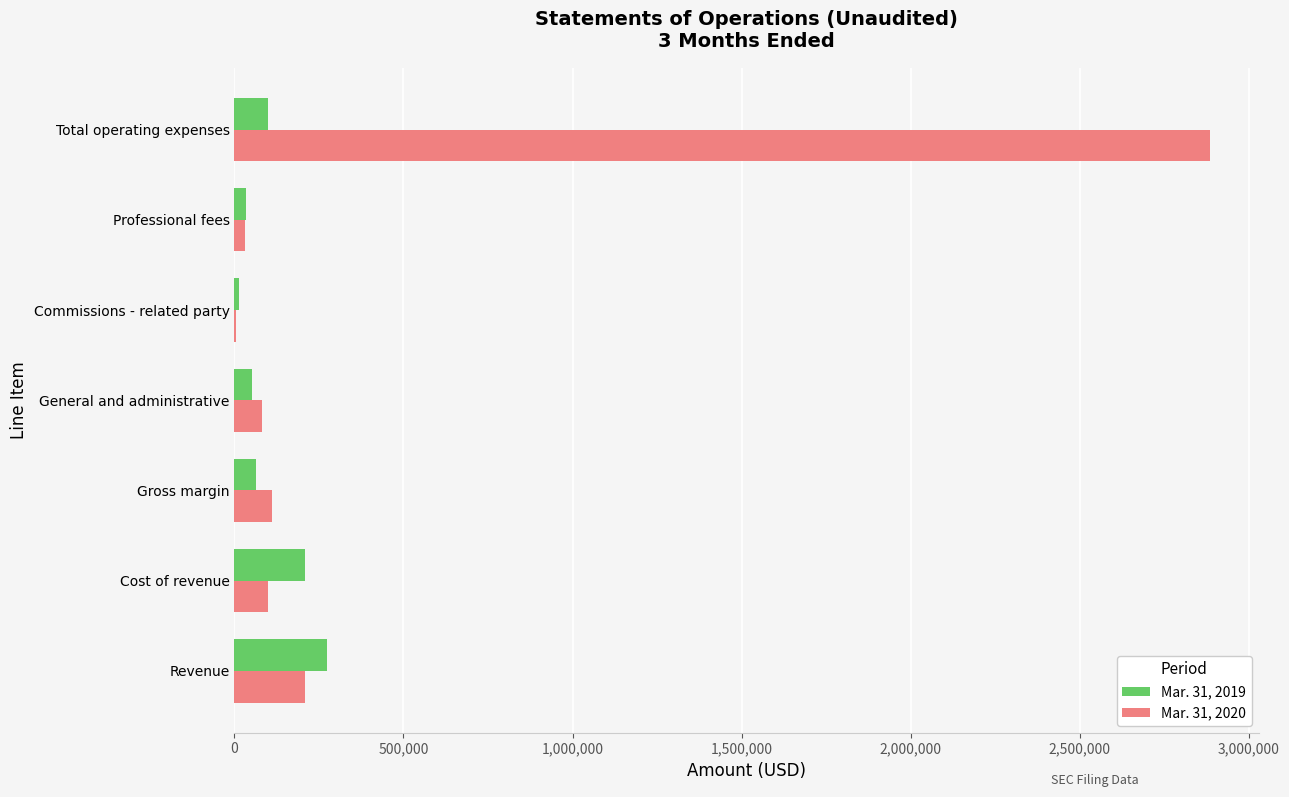

At which category does the chart reach its peak across all series?

Total operating expenses